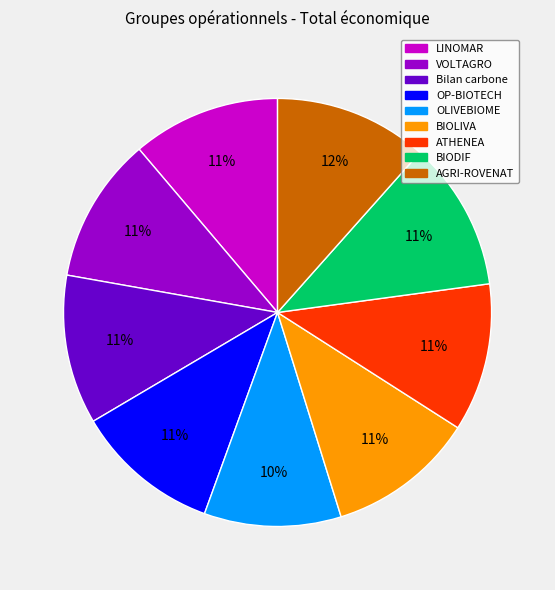

Do OLIVEBIOME and OP-BIOTECH together represent more than half of the pie?

No